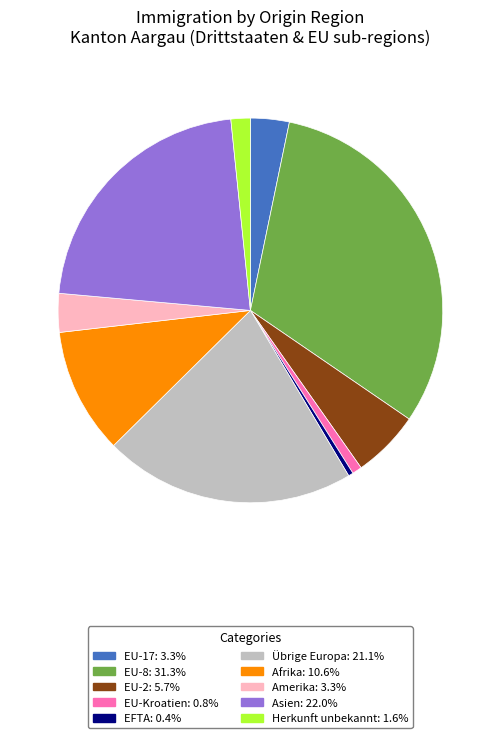

Does Übrige Europa account for over 50% of the chart?

No